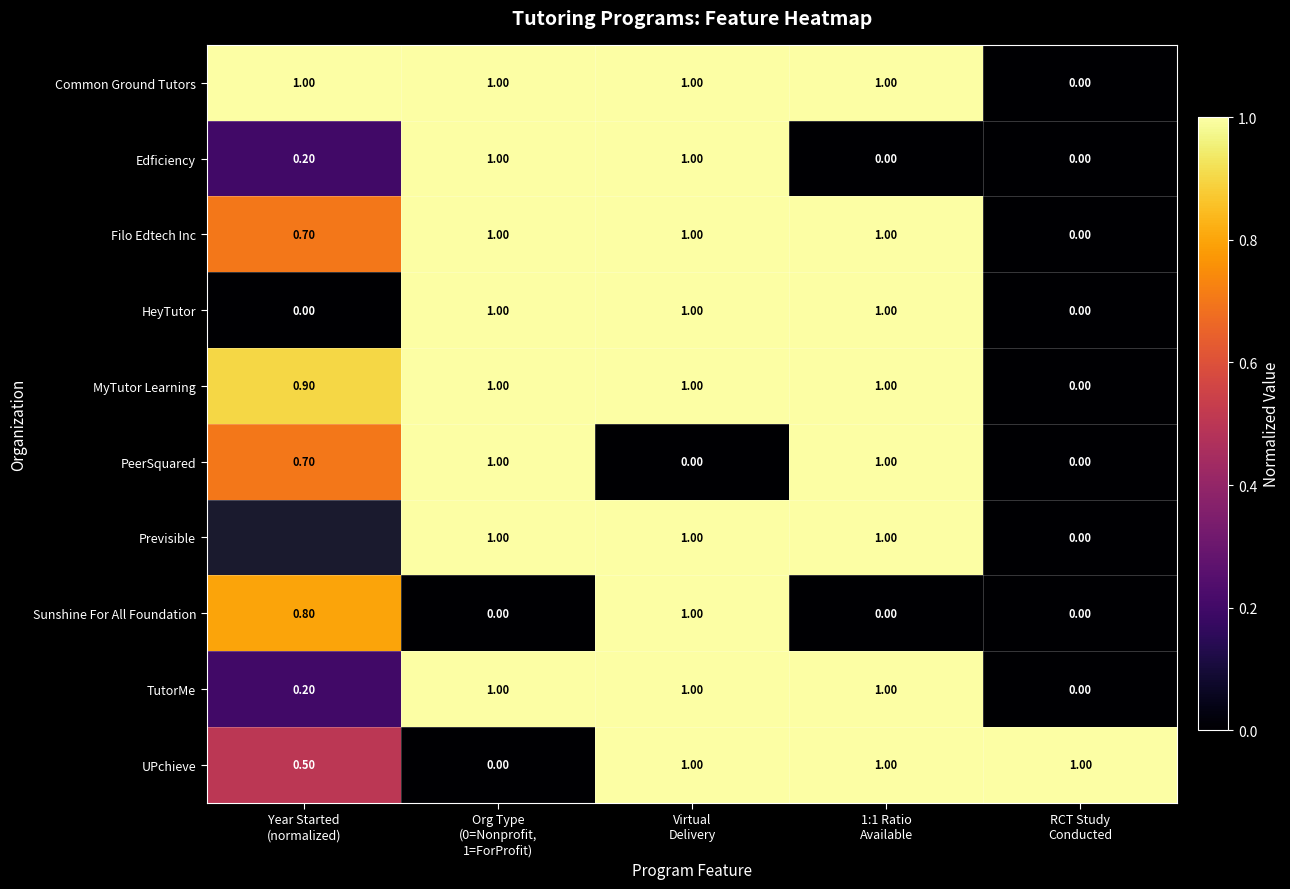

How many values in the TutorMe series are below 1?

2